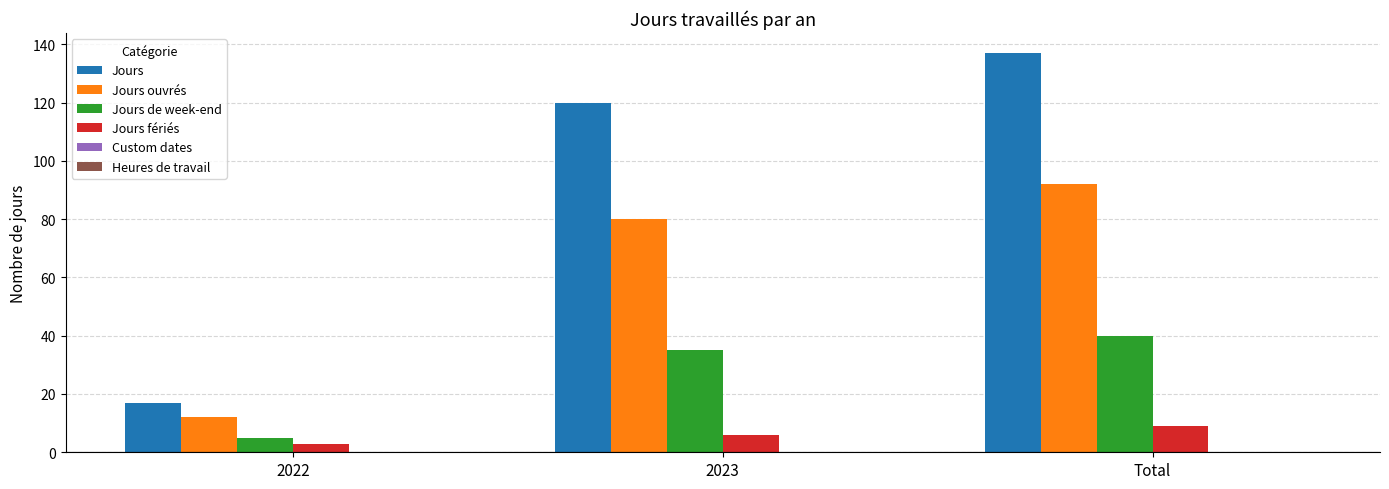

At which label is Jours fériés closest to 6?

2023